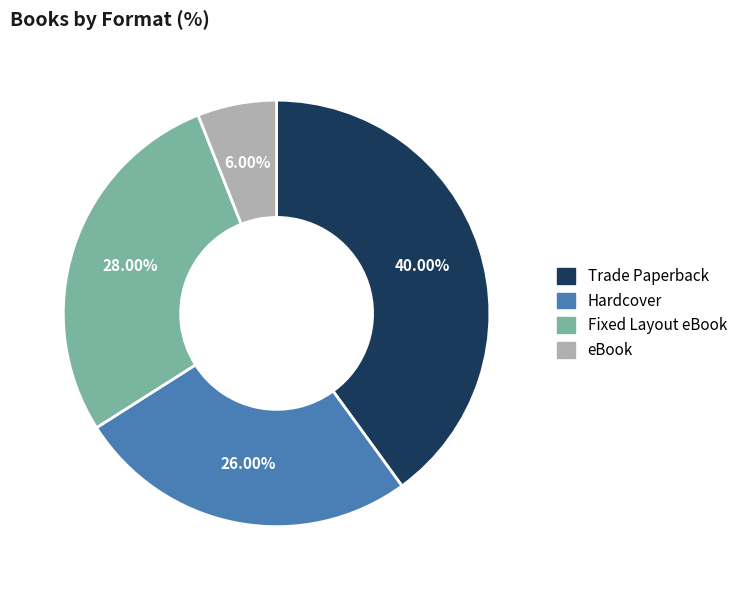

Between Fixed Layout eBook and Trade Paperback, which is larger?

Trade Paperback